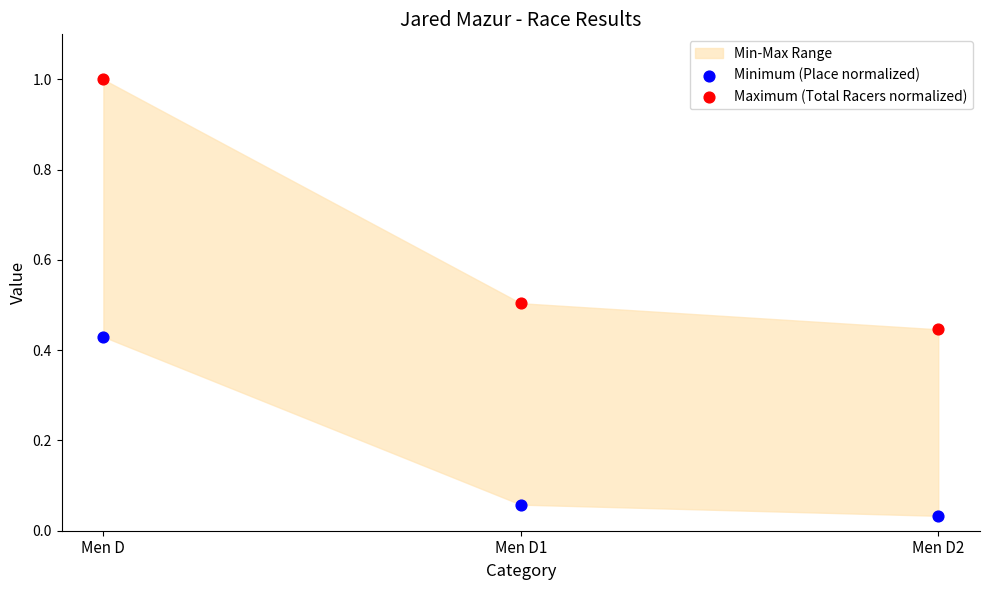

Which series reaches the minimum Y coordinate?

Minimum (Place normalized)